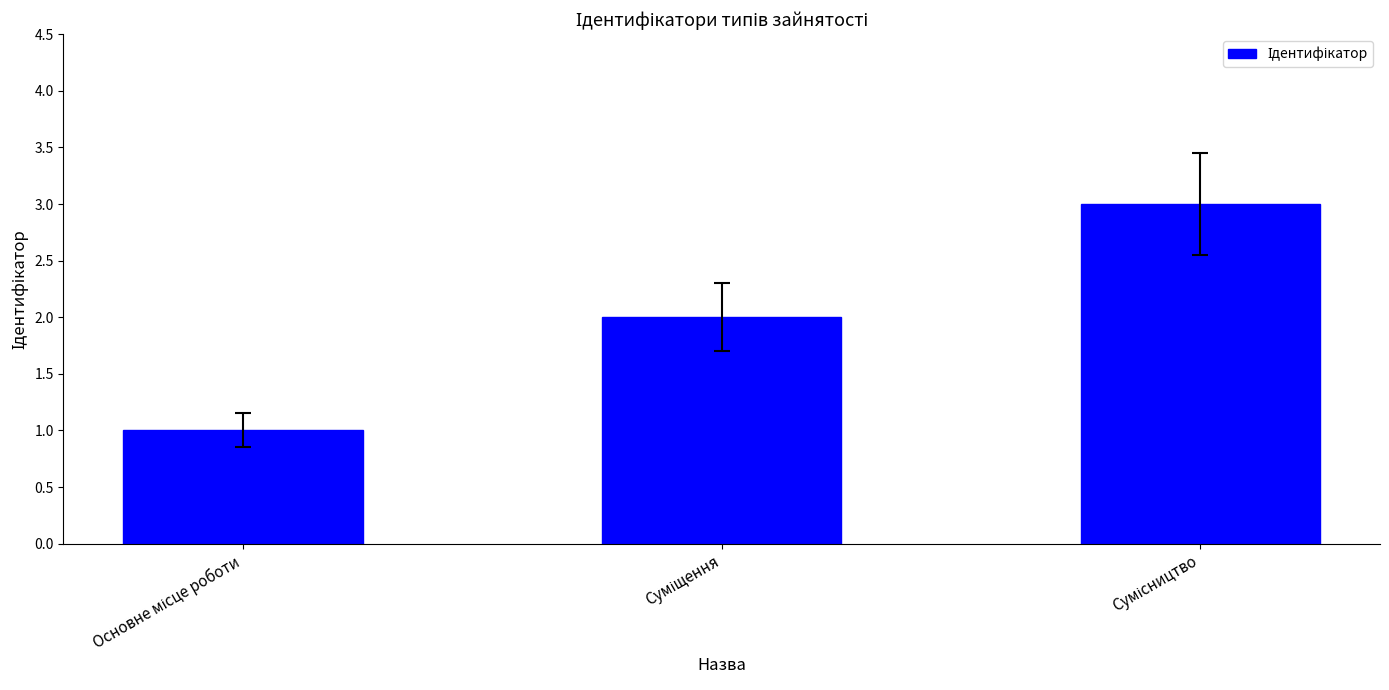

What is the sum of all values?

6